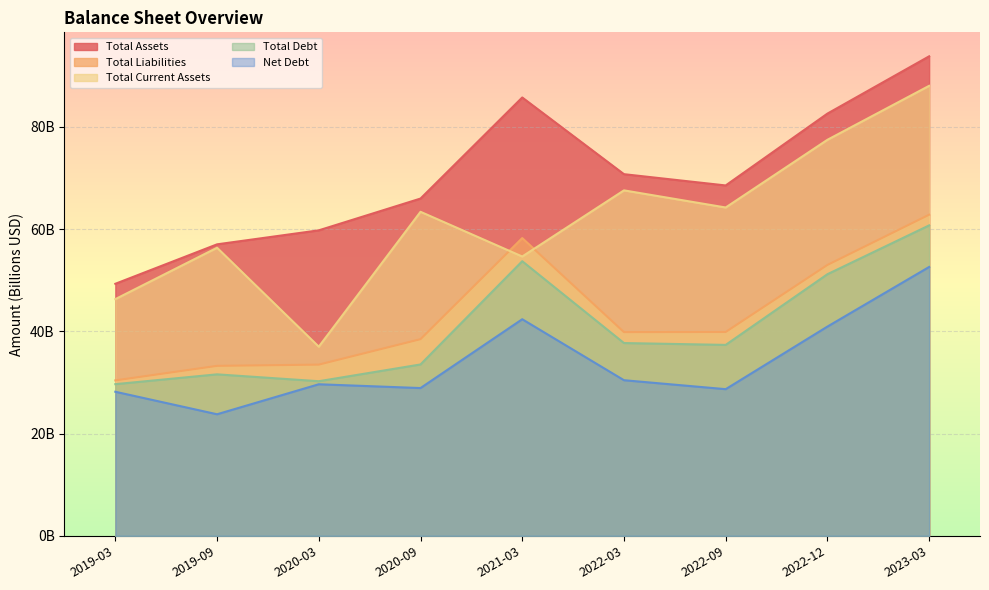

What is the average value of the Total Debt series?

40.6